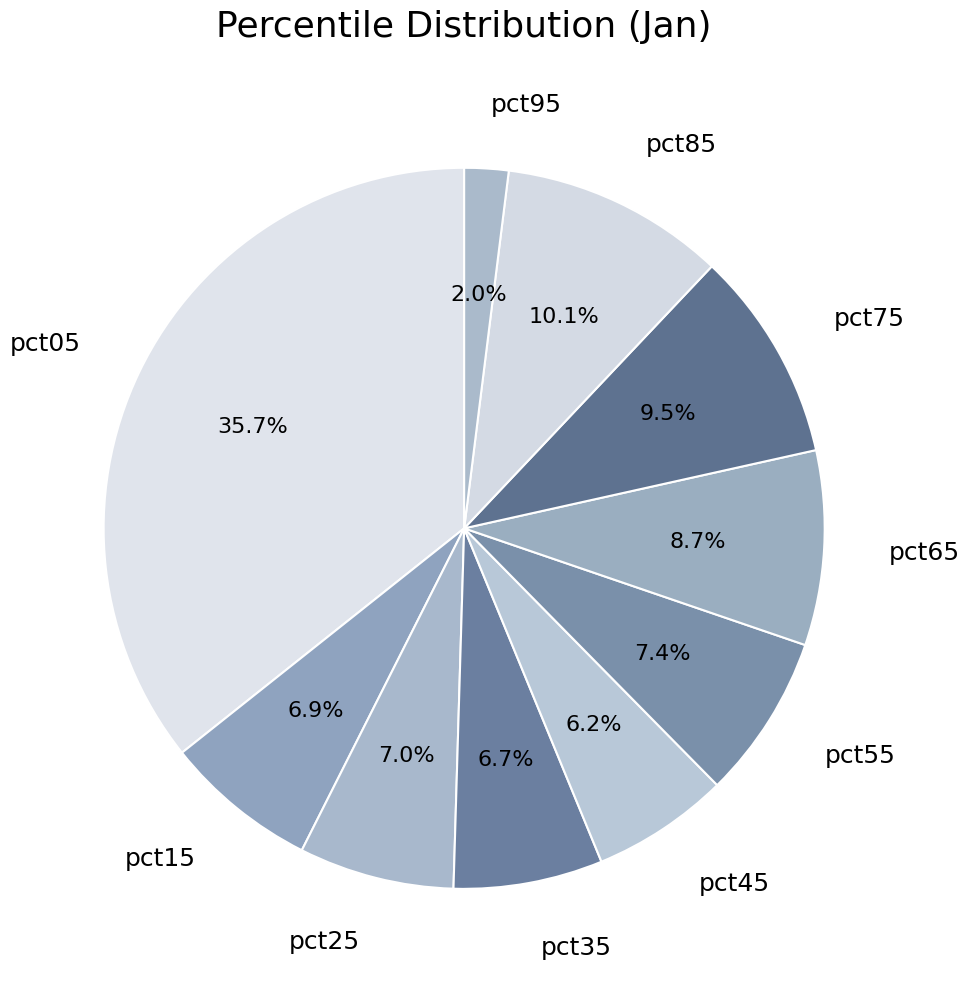

True or false: pct15 accounts for 7% of the total.

True